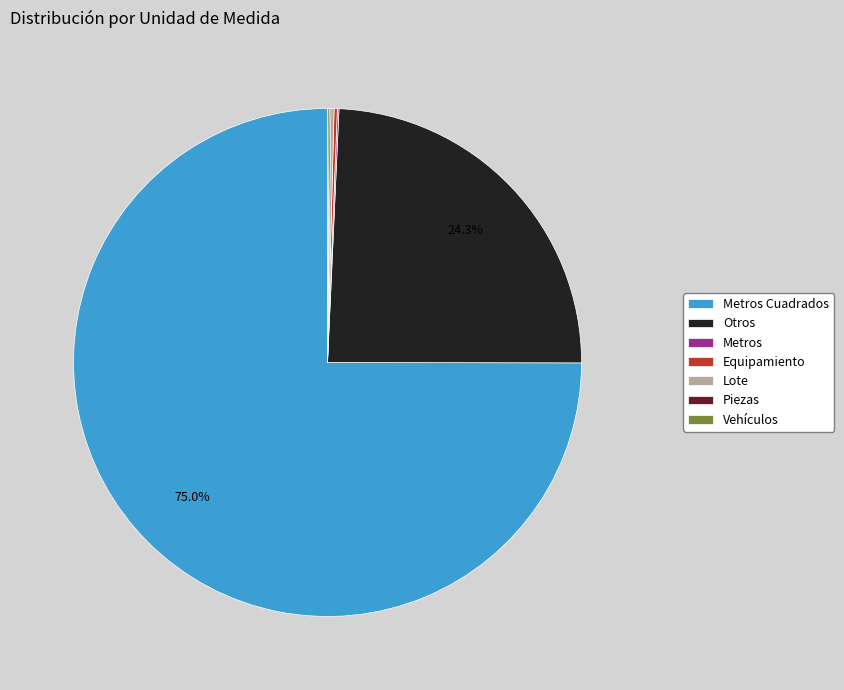

How much of the chart is everything except Otros?

75.7%